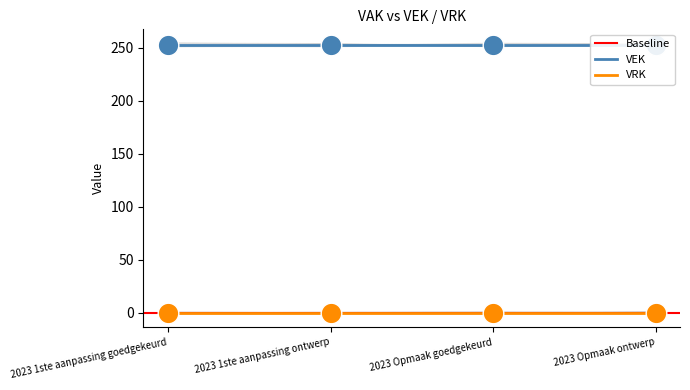

Which series reaches the minimum Y coordinate?

VRK